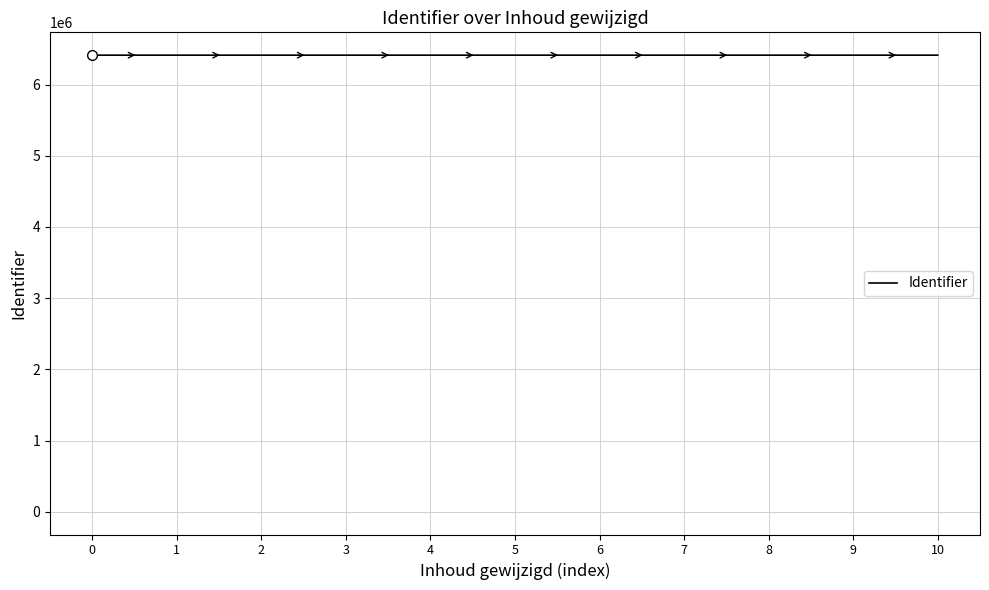

What is the change in value from 8 to 10?

+26